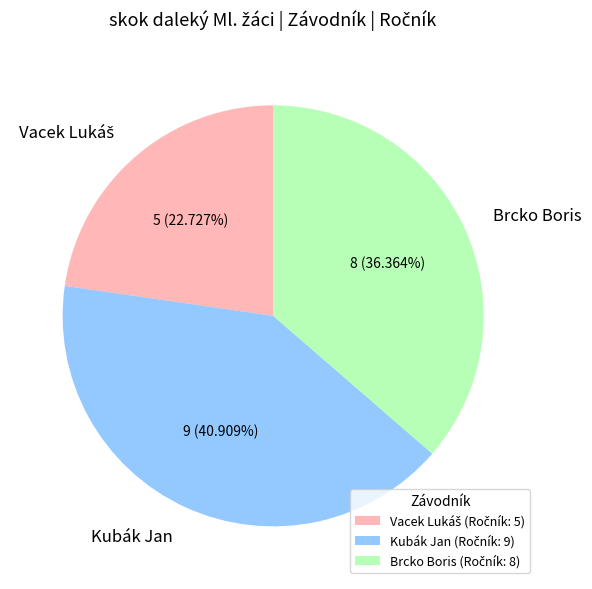

Is Brcko Boris the majority of the pie?

No